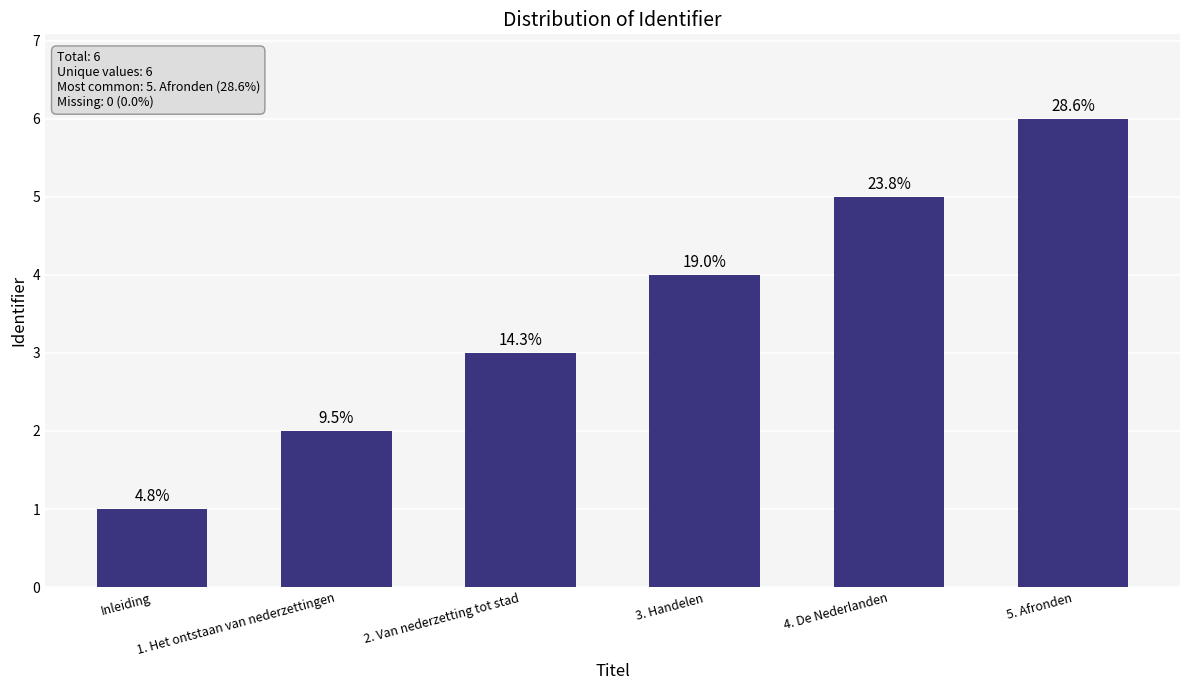

What is the sum of all values?

21